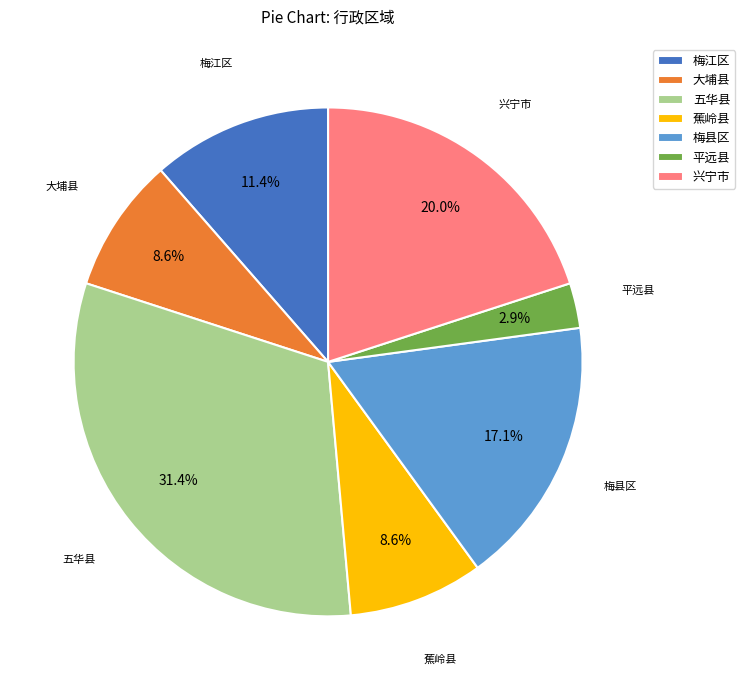

What is the smallest slice in the pie chart?

平远县